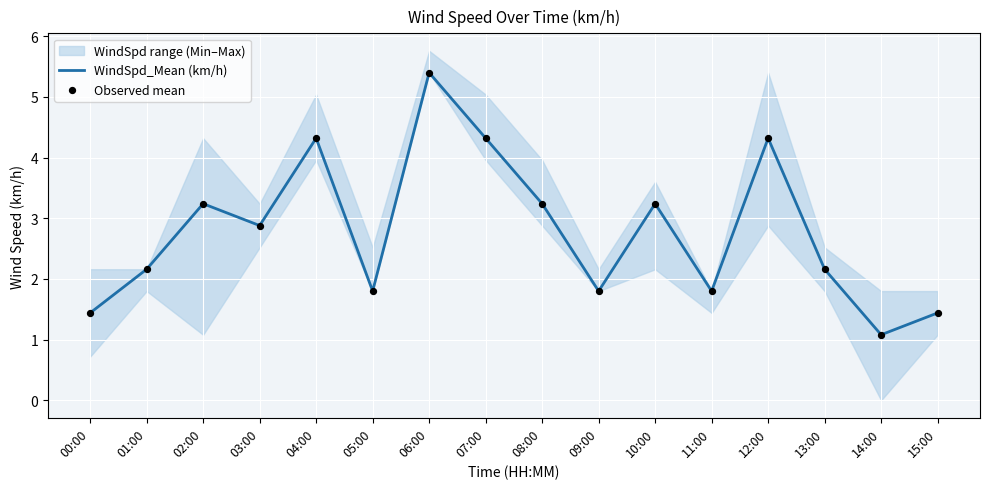

Which series has the largest total across all categories?

WindSpd_Mean (km/h)